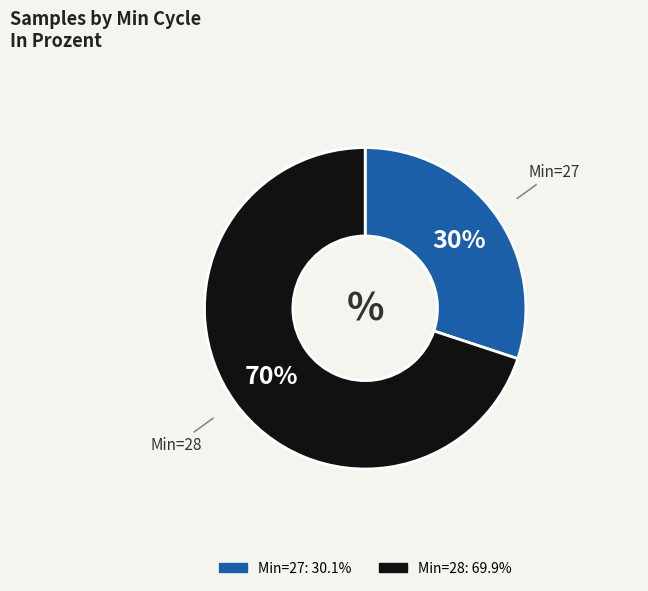

Is there a majority slice in this chart?

Yes